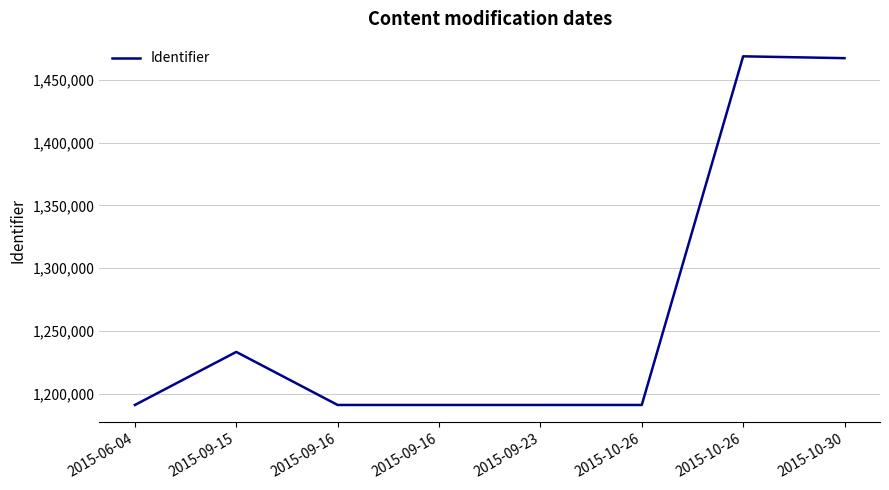

Does the chart have visible grid lines?

Yes